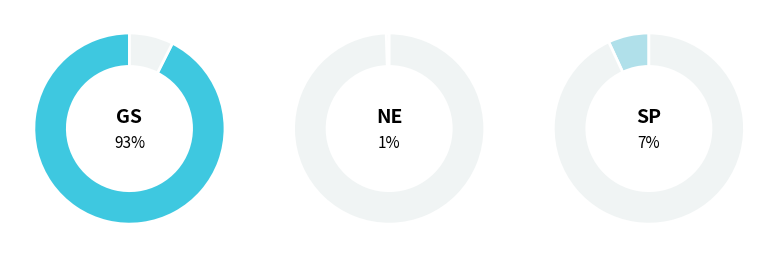

How many slices are in this pie chart?

3